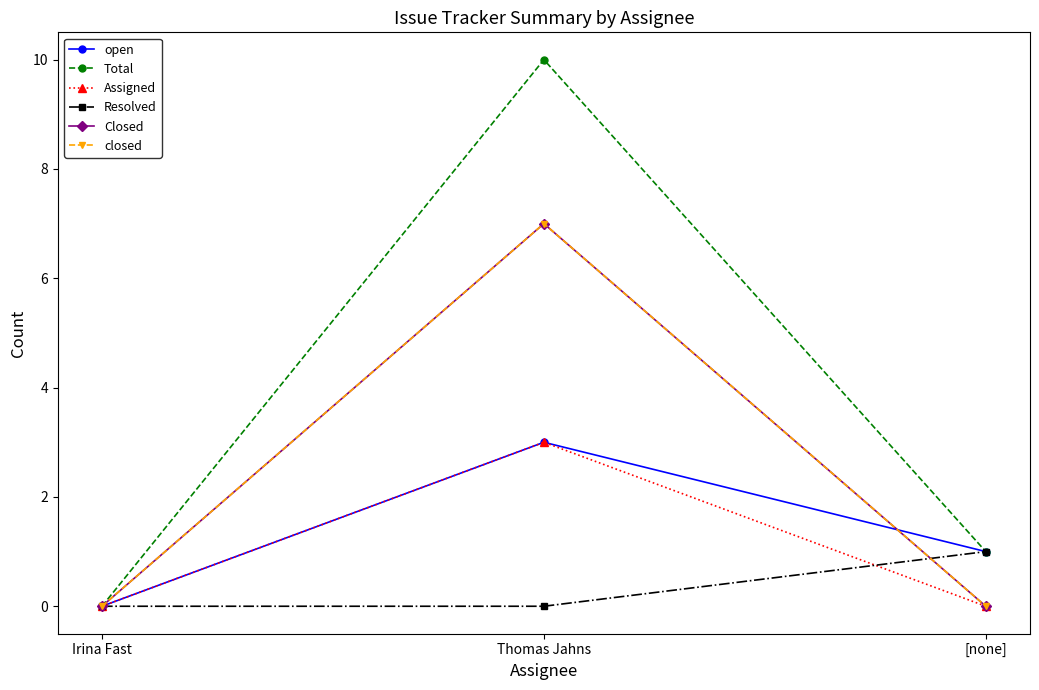

What is the label of the 3rd point from the left?

[none]